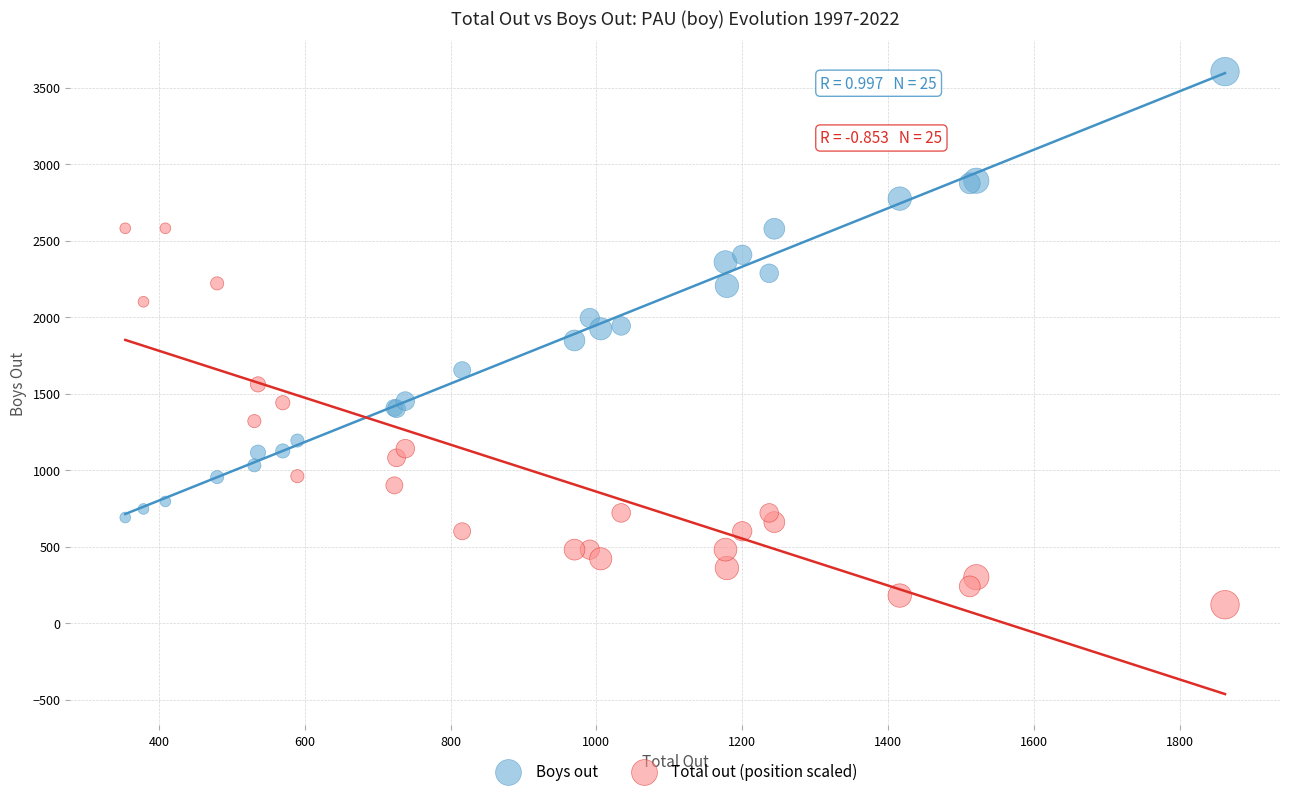

Which series has the widest spread of Y values?

Boys out